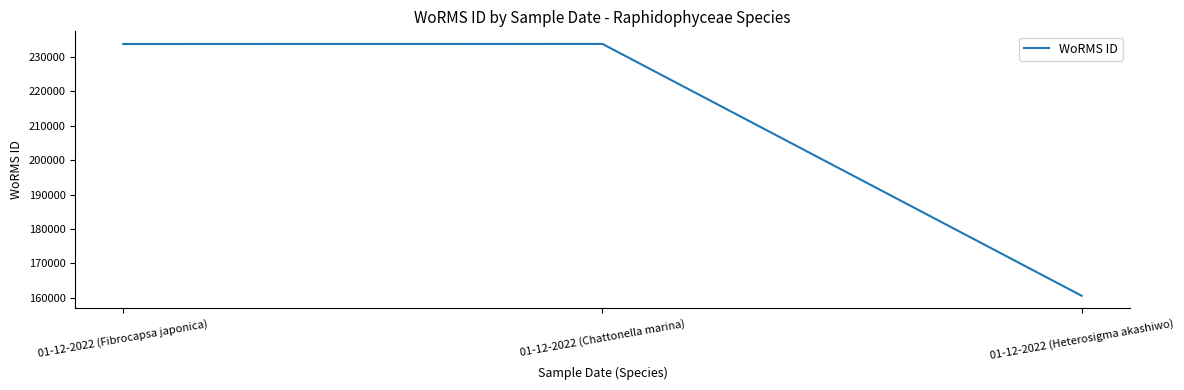

Where is the data nearest to the value 197182?

01-12-2022 (Fibrocapsa japonica)